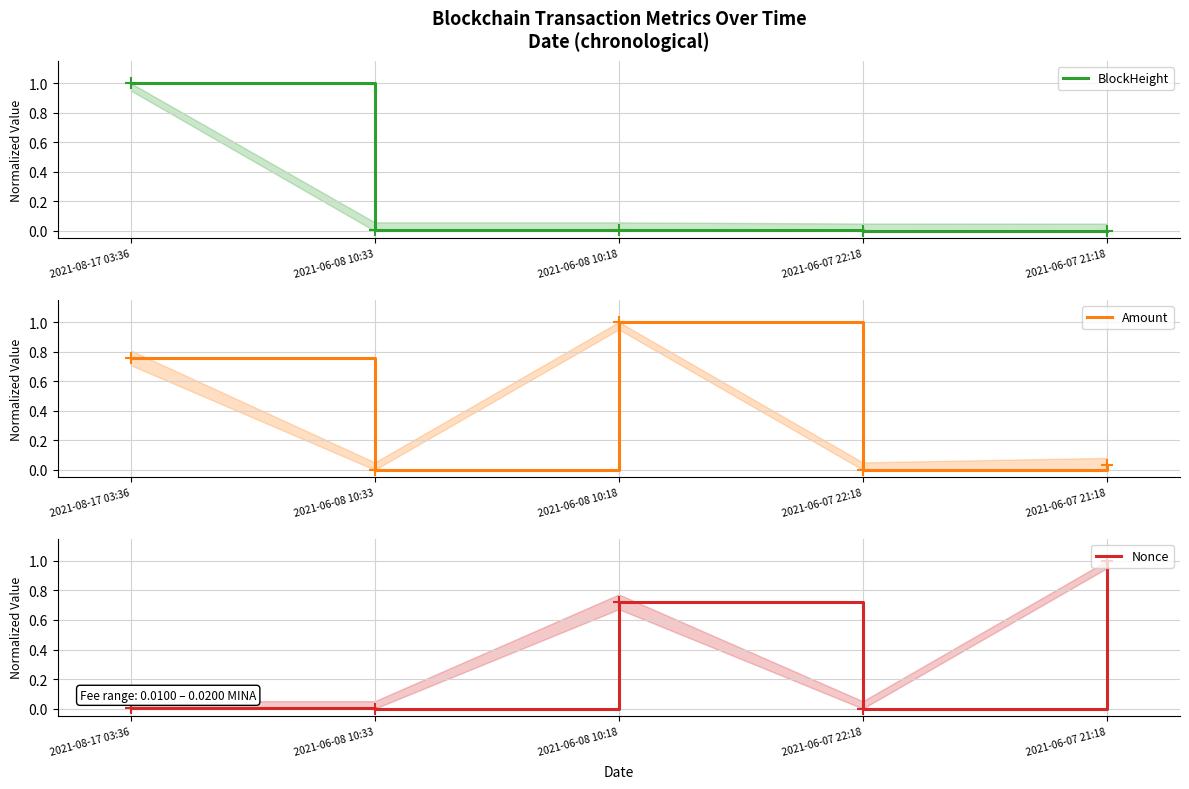

Does the chart display data point markers on the line(s)?

Yes